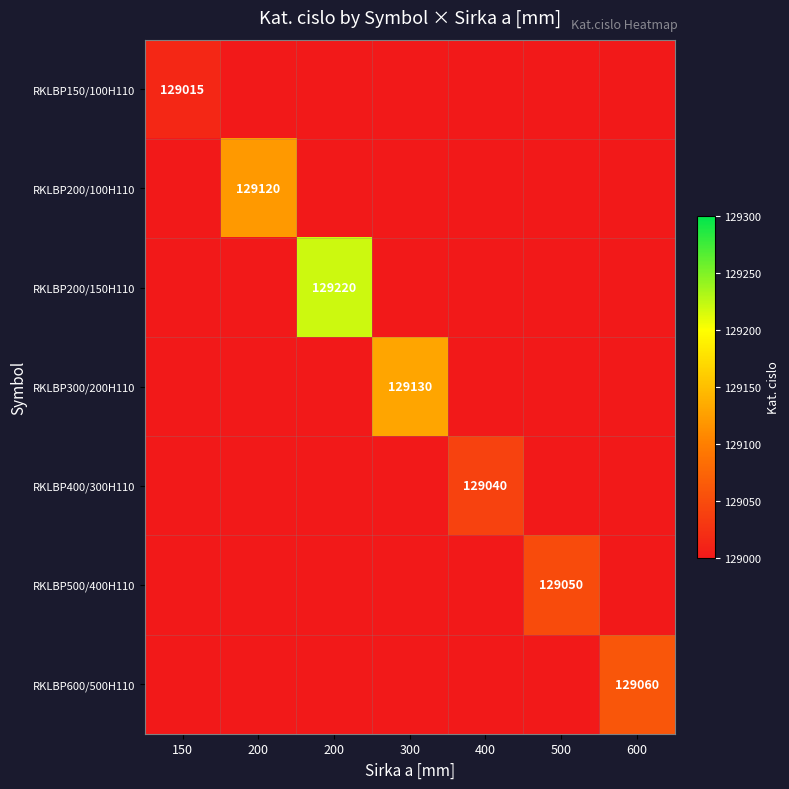

True or false: RKLBP600/500H110 has a value of 0 at 200.

True